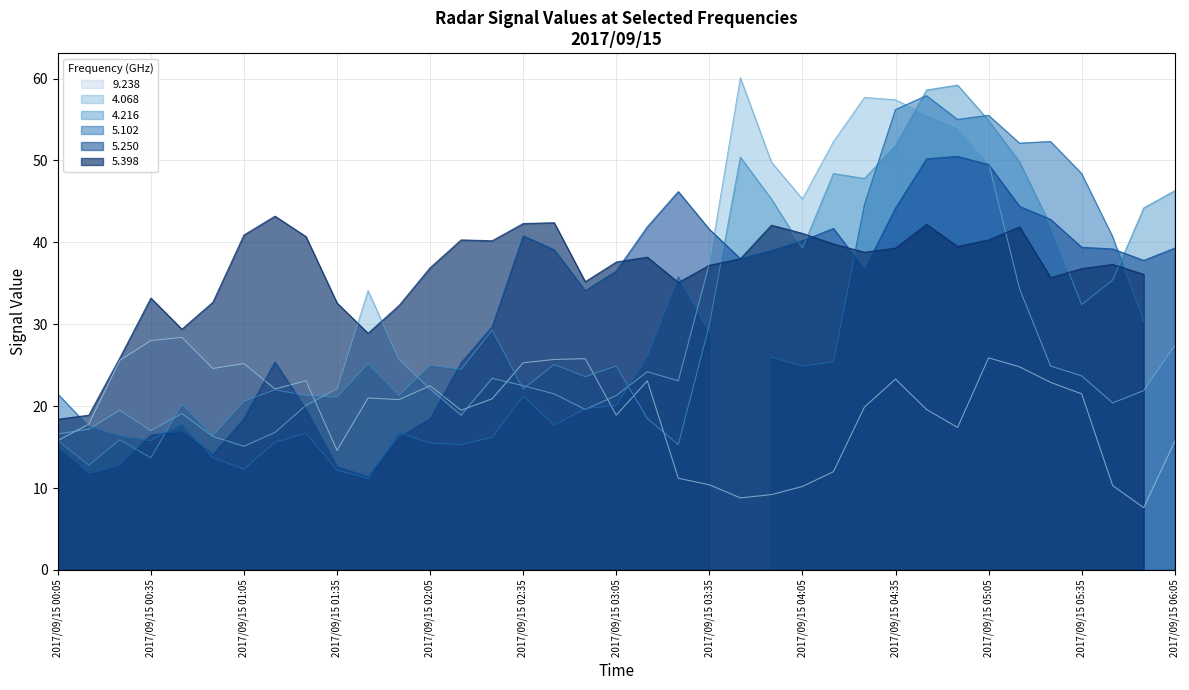

Which series has the largest range (max minus min)?

4.216